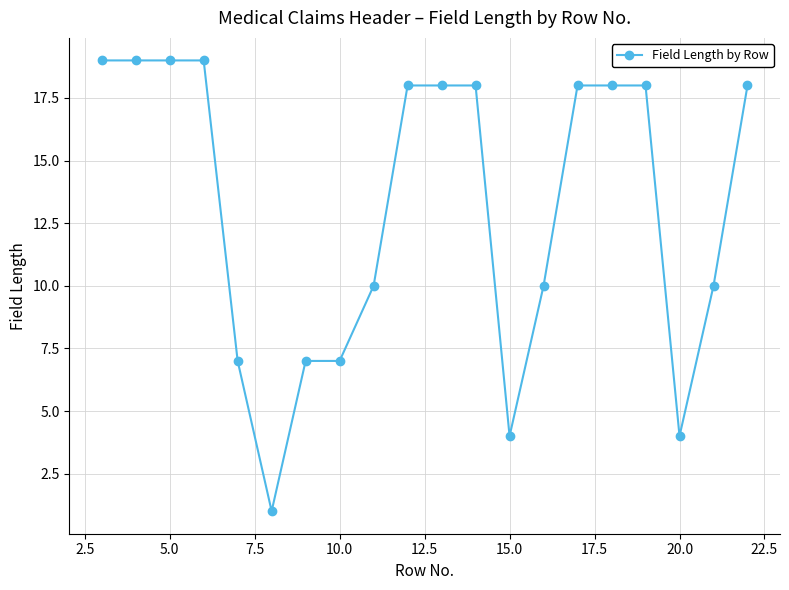

How many categories are shown in the chart?

20